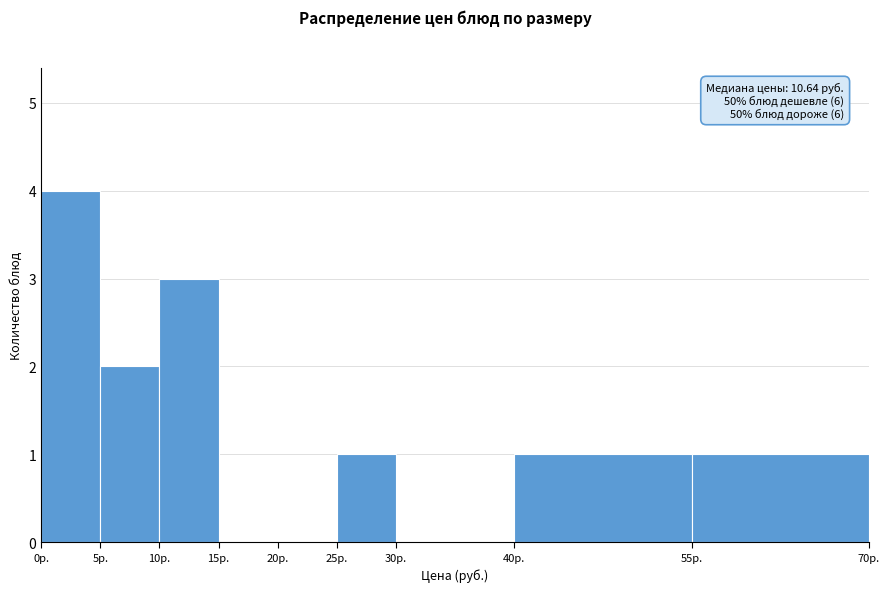

Over which range of the x-axis is the bar tallest?

0 to 5